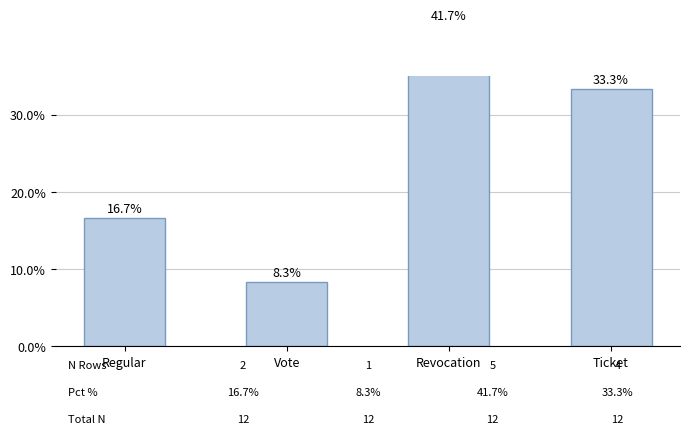

At which category does the chart reach its minimum across all series?

Vote